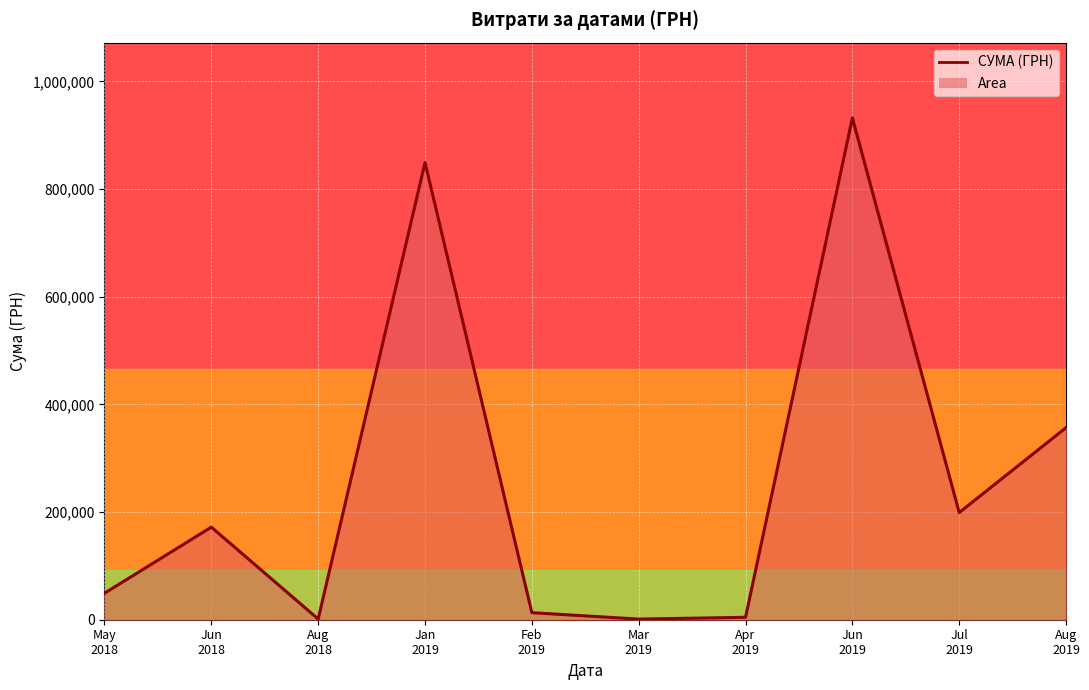

Reading left to right, extract all data points from this chart.

49223.9	171945.1	1284.0	849175.9	13065.2	1168.8	4497.8	932064.5	198988.9	356725.5